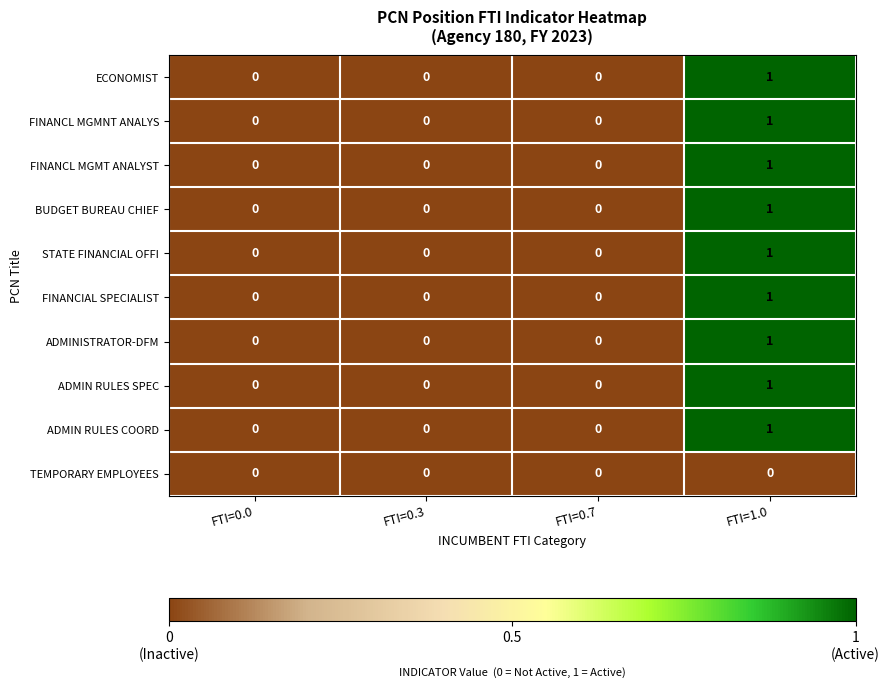

What is the maximum value shown in the chart?

1